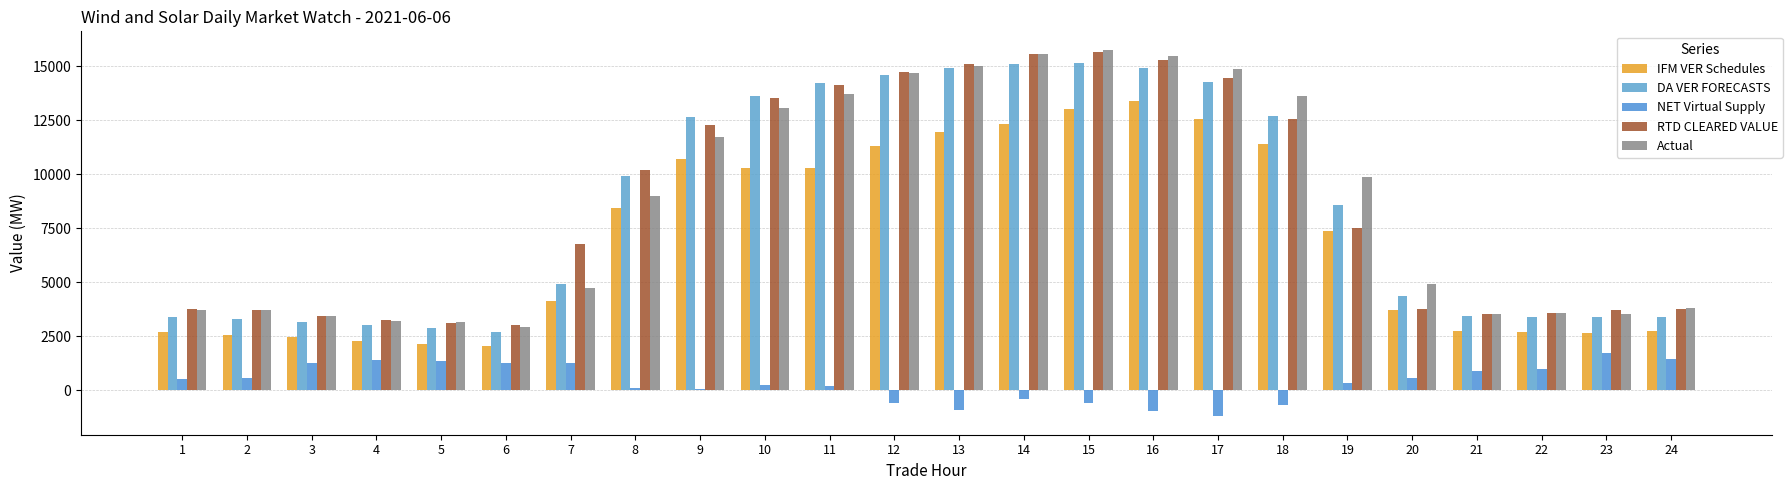

List the series in order of their peak value, highest first.

Actual, RTD CLEARED VALUE, DA VER FORECASTS, IFM VER Schedules, NET Virtual Supply